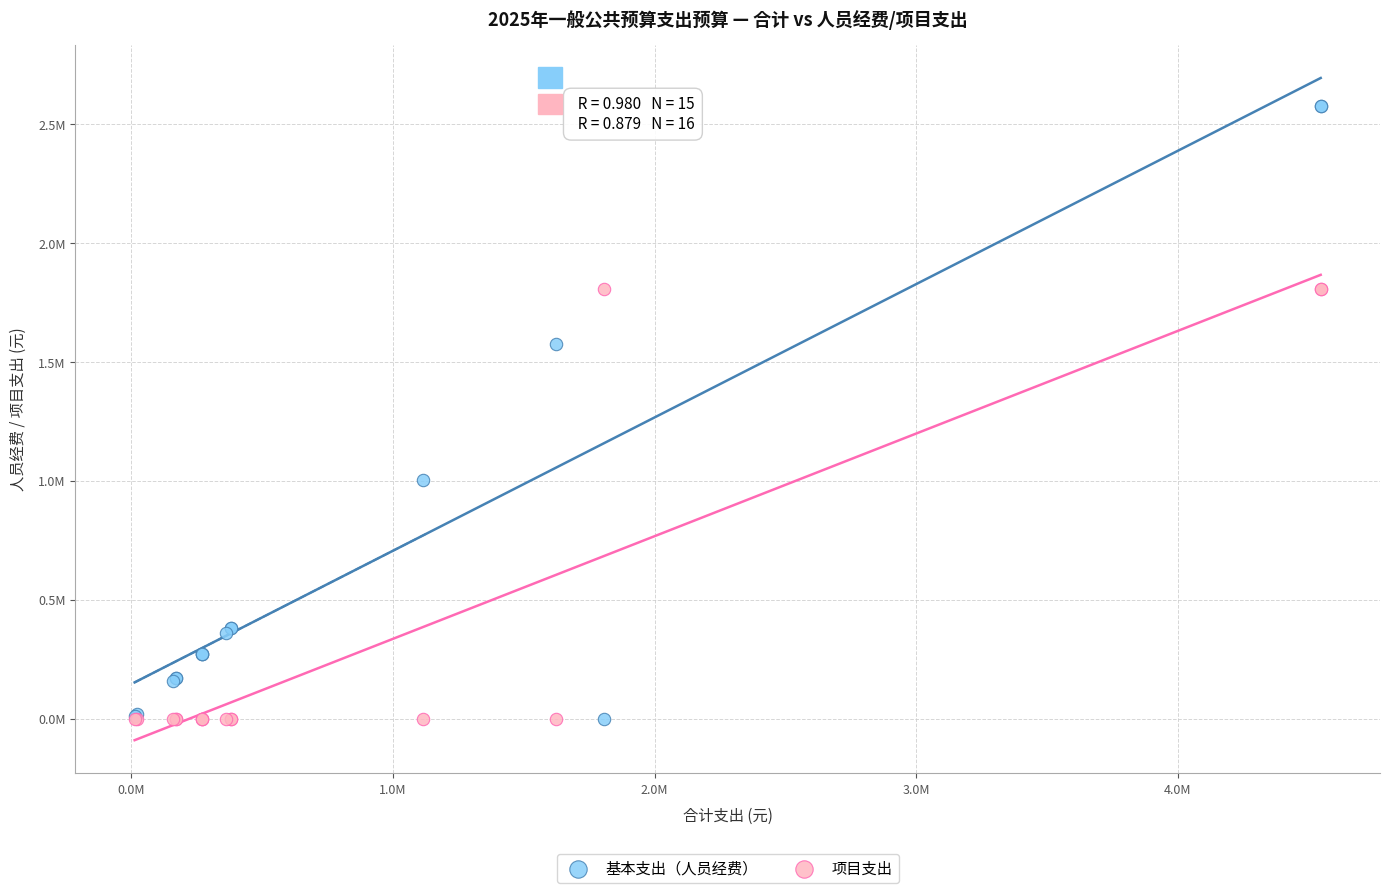

What are all the series names shown in the legend?

基本支出（人员经费）, 项目支出